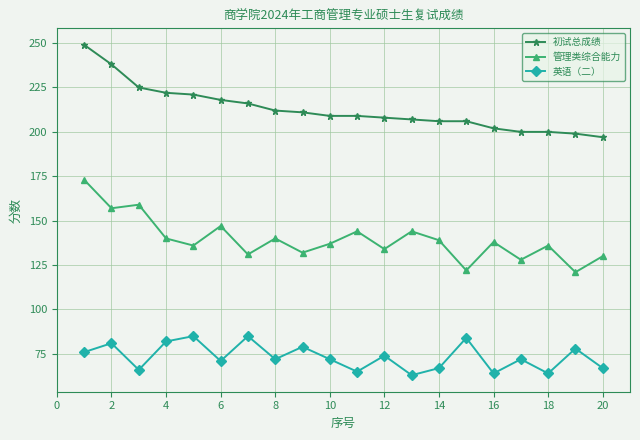

Rank the series by their average value, from highest to lowest.

初试总成绩, 管理类综合能力, 英语（二）